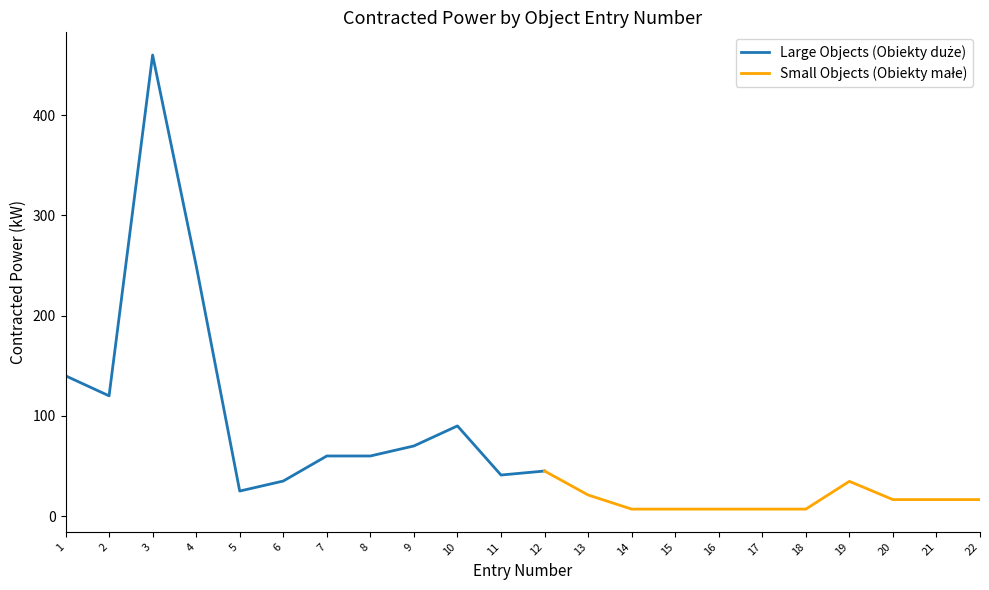

What is the value of the Contracted Power (kW) point at the 21st from the left?

16.5